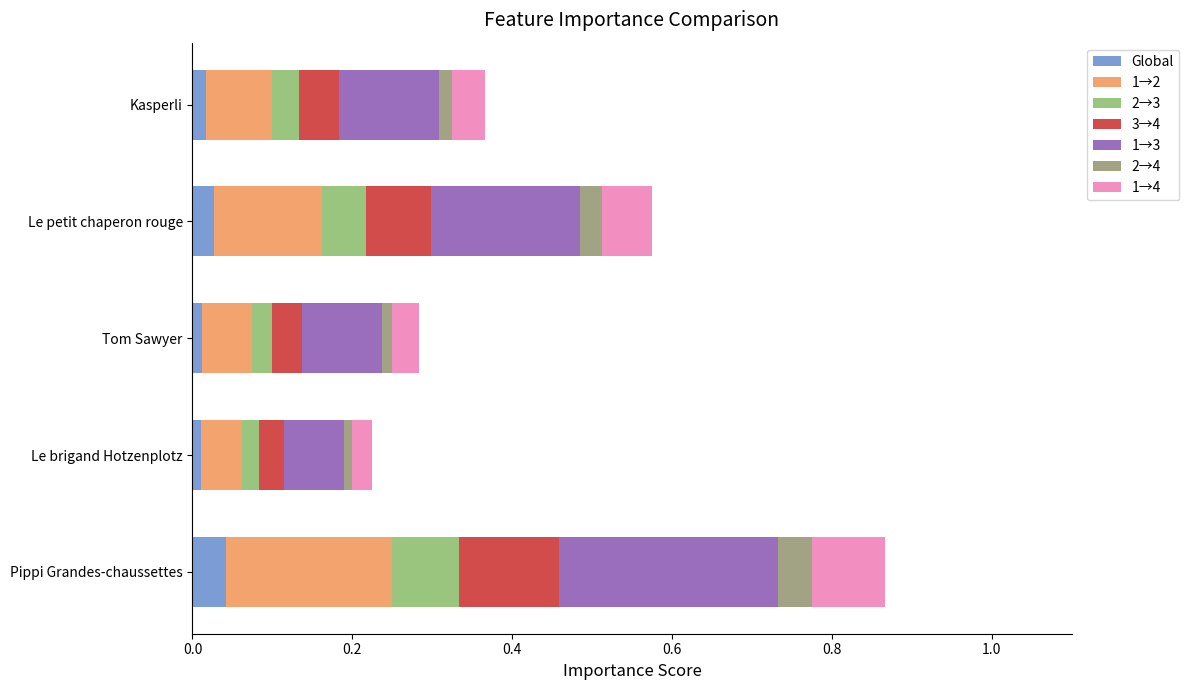

At which category is the sum across all series the highest?

Pippi Grandes-chaussettes